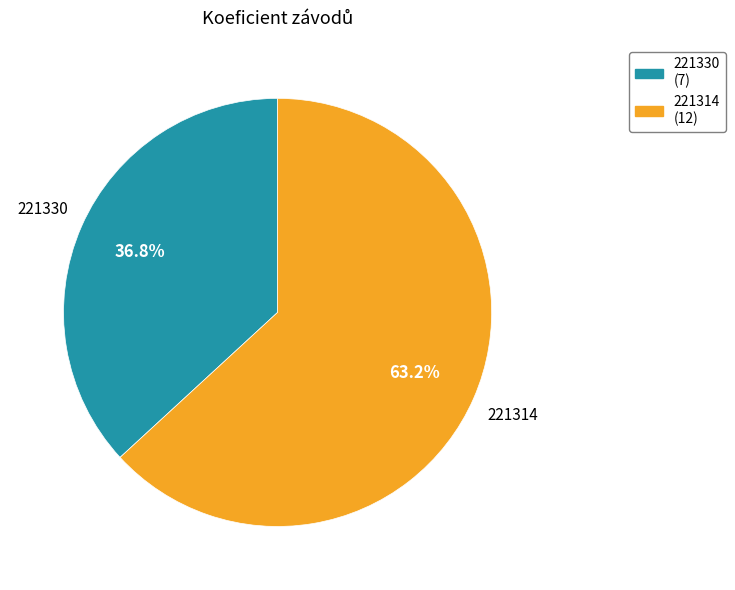

What portion of the pie excludes 221330?

63.2%